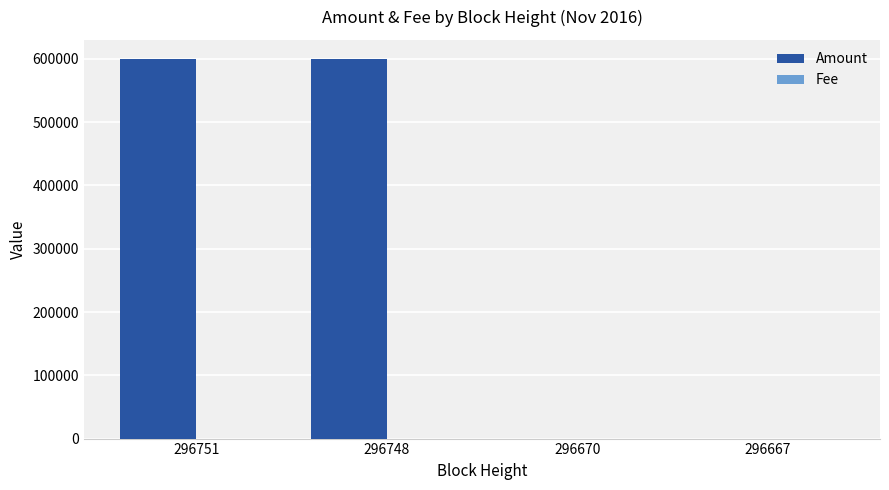

Between 296751 and 296670, which series saw the biggest shift?

Amount